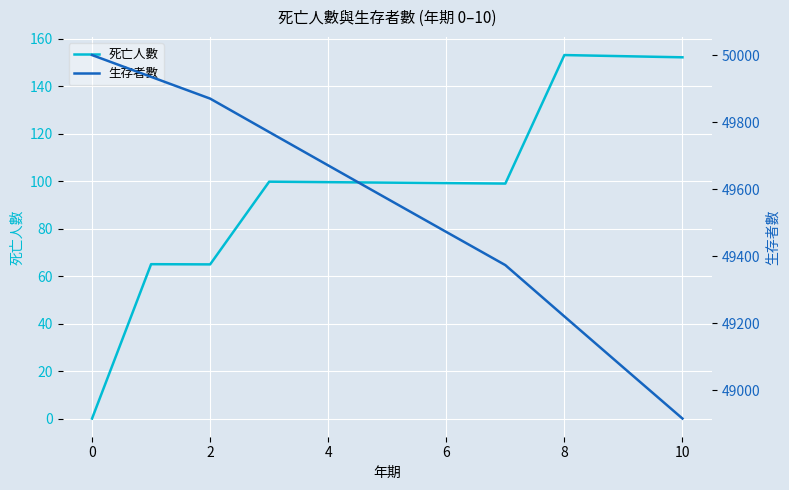

True or false: 死亡人數 has a value of 0.0 at 0.

True